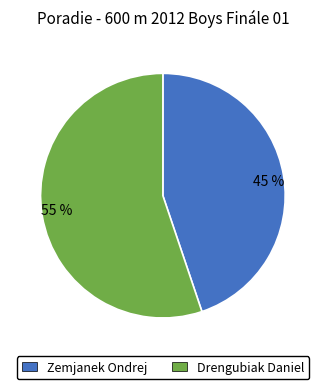

Which category has the smallest portion of the pie?

45 %